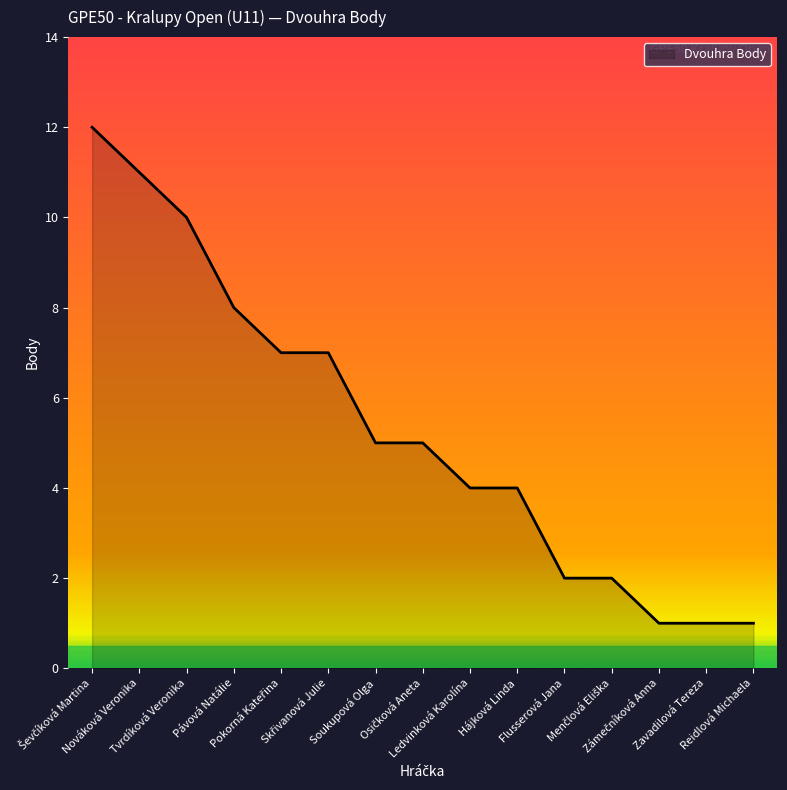

What is the difference between the maximum and minimum values?

11